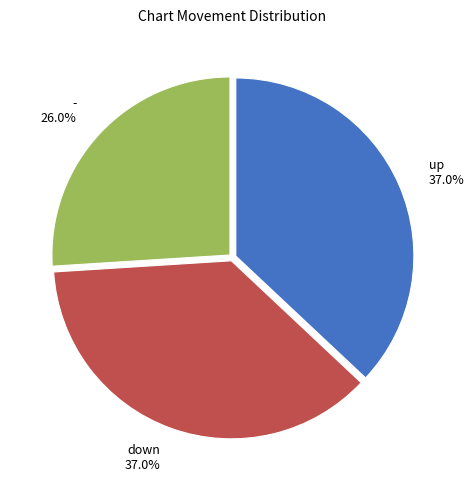

To the nearest percent, what is the combined percentage of down and up?

74%